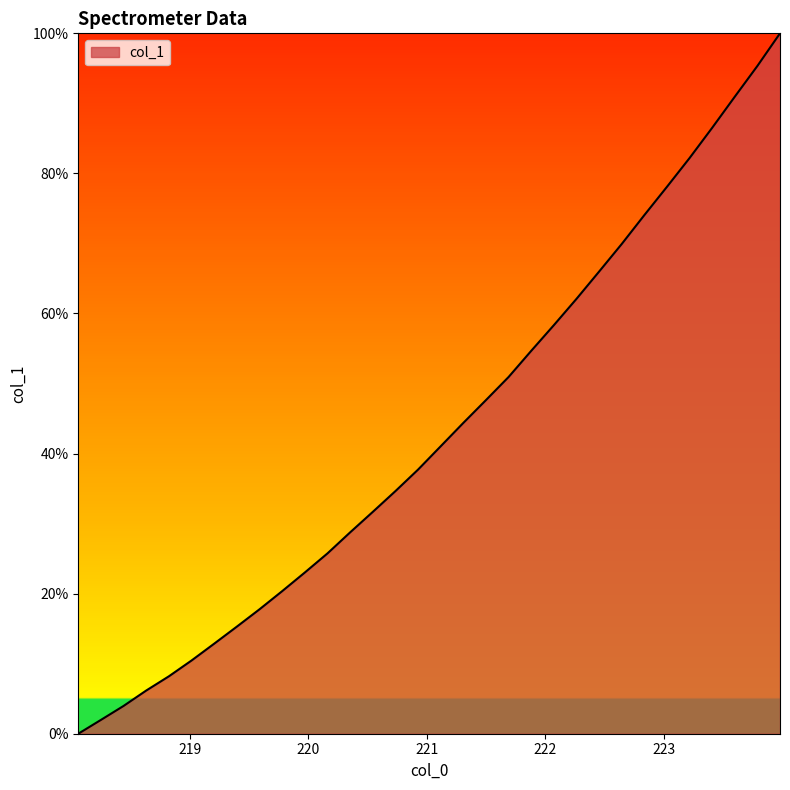

What is the difference between the maximum and minimum values?

100.0